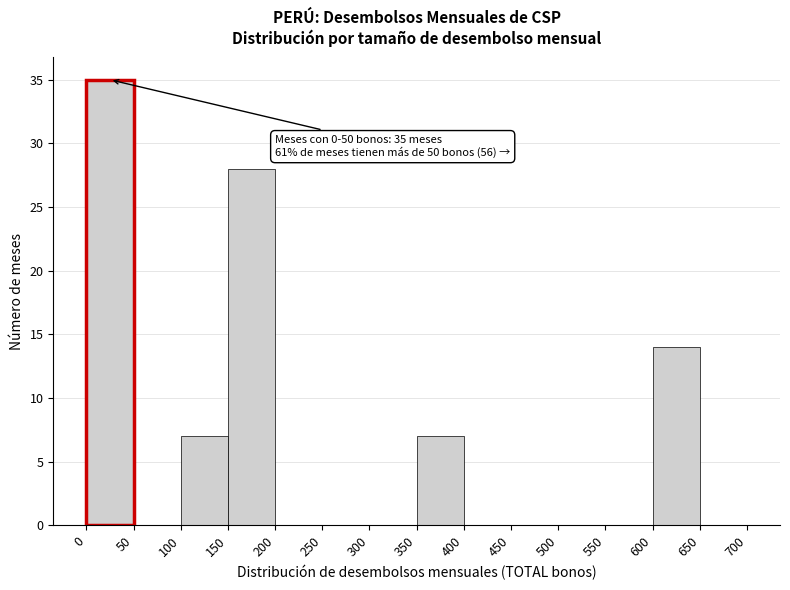

Which range on the x-axis has the tallest bar?

0 to 50